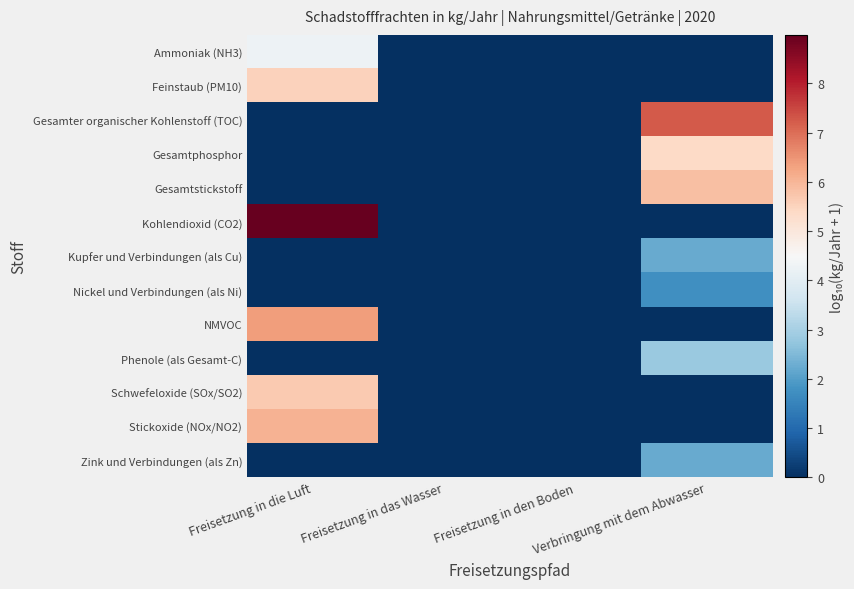

Reading left to right, transcribe all the data shown in this chart.

Ammoniak (NH3): Freisetzung in die Luft=4.3	Freisetzung in das Wasser=0.0	Freisetzung in den Boden=0.0	Verbringung mit dem Abwasser=0.0
Feinstaub (PM10): Freisetzung in die Luft=5.5	Freisetzung in das Wasser=0.0	Freisetzung in den Boden=0.0	Verbringung mit dem Abwasser=0.0
Gesamter organischer Kohlenstoff (TOC): Freisetzung in die Luft=0.0	Freisetzung in das Wasser=0.0	Freisetzung in den Boden=0.0	Verbringung mit dem Abwasser=7.2
Gesamtphosphor: Freisetzung in die Luft=0.0	Freisetzung in das Wasser=0.0	Freisetzung in den Boden=0.0	Verbringung mit dem Abwasser=5.4
Gesamtstickstoff: Freisetzung in die Luft=0.0	Freisetzung in das Wasser=0.0	Freisetzung in den Boden=0.0	Verbringung mit dem Abwasser=5.9
Kohlendioxid (CO2): Freisetzung in die Luft=9.0	Freisetzung in das Wasser=0.0	Freisetzung in den Boden=0.0	Verbringung mit dem Abwasser=0.0
Kupfer und Verbindungen (als Cu): Freisetzung in die Luft=0.0	Freisetzung in das Wasser=0.0	Freisetzung in den Boden=0.0	Verbringung mit dem Abwasser=2.2
Nickel und Verbindungen (als Ni): Freisetzung in die Luft=0.0	Freisetzung in das Wasser=0.0	Freisetzung in den Boden=0.0	Verbringung mit dem Abwasser=1.7
NMVOC: Freisetzung in die Luft=6.4	Freisetzung in das Wasser=0.0	Freisetzung in den Boden=0.0	Verbringung mit dem Abwasser=0.0
Phenole (als Gesamt-C): Freisetzung in die Luft=0.0	Freisetzung in das Wasser=0.0	Freisetzung in den Boden=0.0	Verbringung mit dem Abwasser=2.8
Schwefeloxide (SOx/SO2): Freisetzung in die Luft=5.7	Freisetzung in das Wasser=0.0	Freisetzung in den Boden=0.0	Verbringung mit dem Abwasser=0.0
Stickoxide (NOx/NO2): Freisetzung in die Luft=6.1	Freisetzung in das Wasser=0.0	Freisetzung in den Boden=0.0	Verbringung mit dem Abwasser=0.0
Zink und Verbindungen (als Zn): Freisetzung in die Luft=0.0	Freisetzung in das Wasser=0.0	Freisetzung in den Boden=0.0	Verbringung mit dem Abwasser=2.2